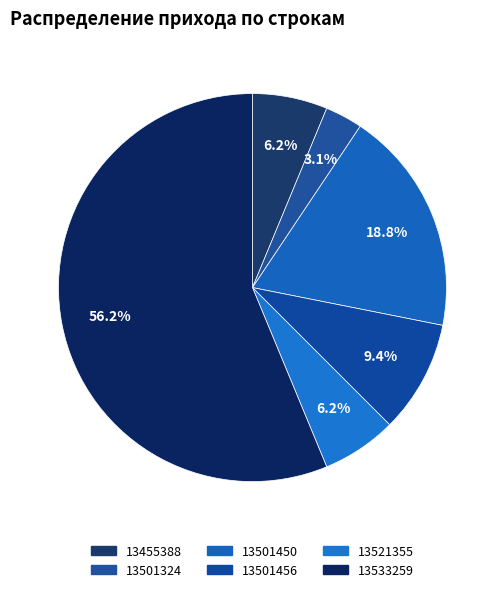

Which category has the biggest portion of the pie?

13533259